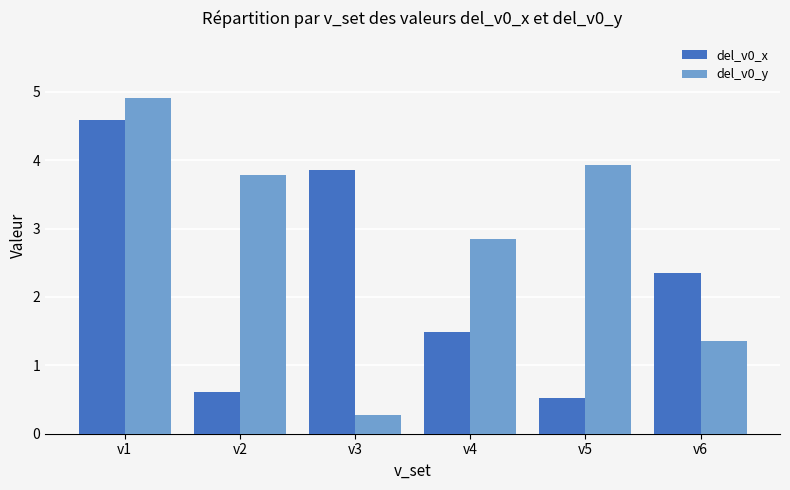

Reading left to right, transcribe all the data shown in this chart.

del_v0_x: v1=4.6	v2=0.6	v3=3.9	v4=1.5	v5=0.5	v6=2.3
del_v0_y: v1=4.9	v2=3.8	v3=0.3	v4=2.9	v5=3.9	v6=1.4